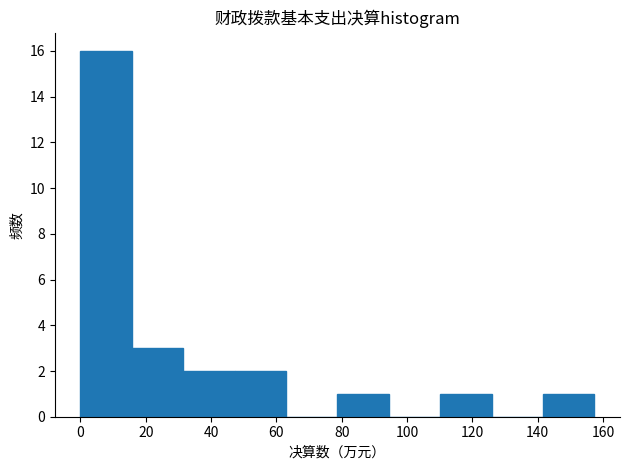

What is the height of the bar covering 48 to 62 on the x-axis? Neither the bar edges nor the heights are printed on the chart, so give them approximately, as read against the axes.

2